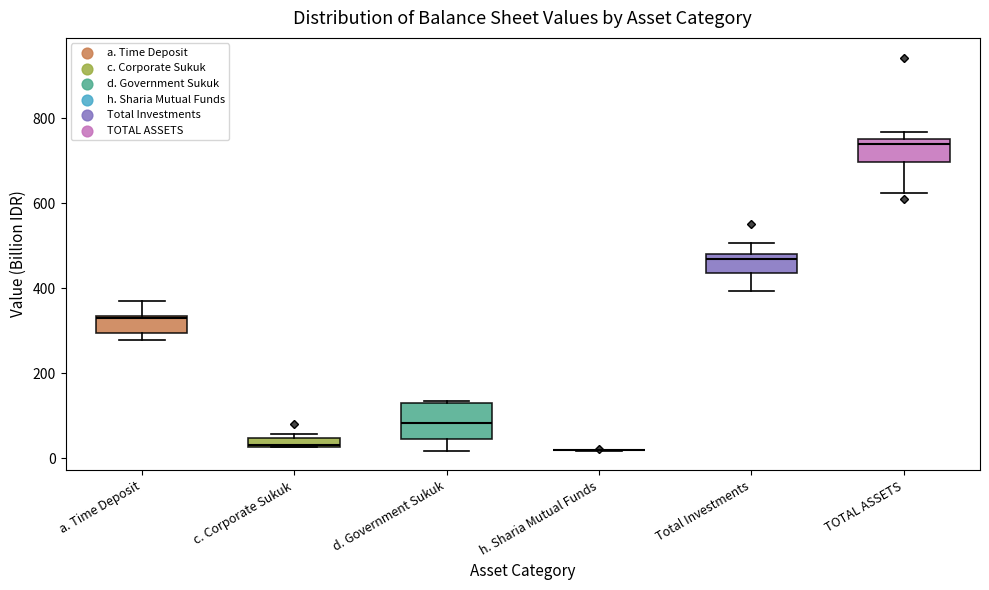

Where does the median line of the box for Total Investments sit on the y-axis? The values are not printed on the chart, so give them approximately, as read against the axis.

460